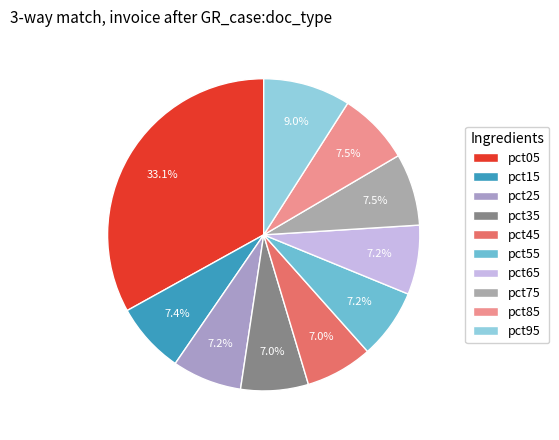

To the nearest percent, what is the combined percentage of pct55 and pct85?

15%